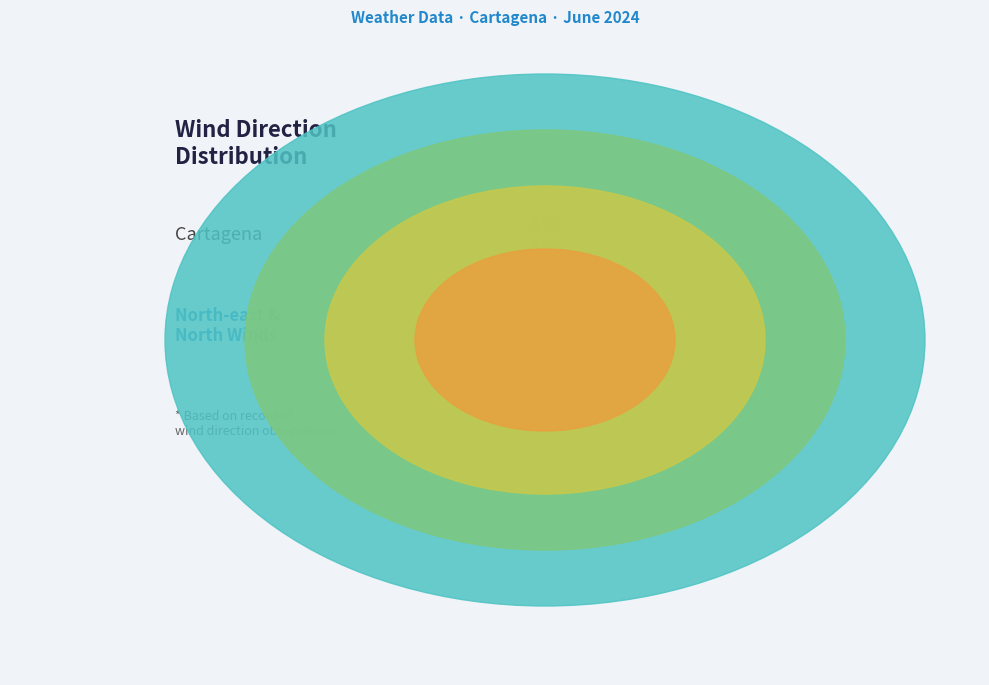

To the nearest percent, what is the difference between the largest and smallest slice percentages?

58%